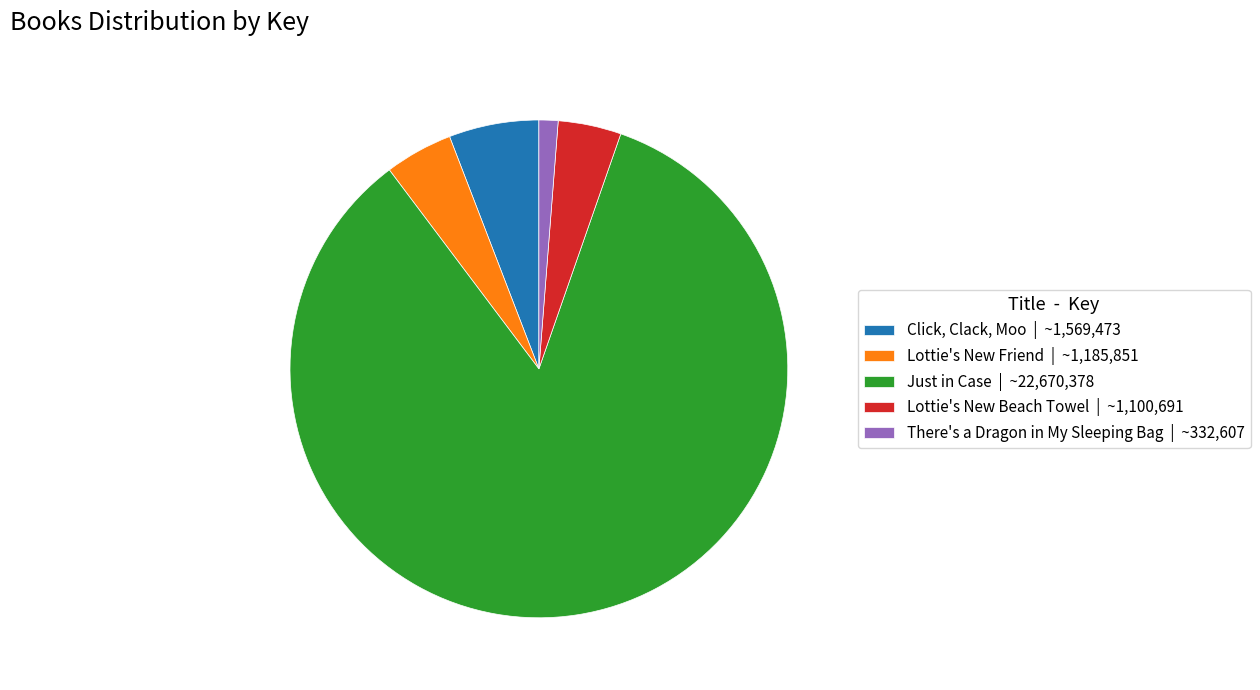

Do Just in Case and Lottie's New Friend together represent more than half of the pie?

Yes